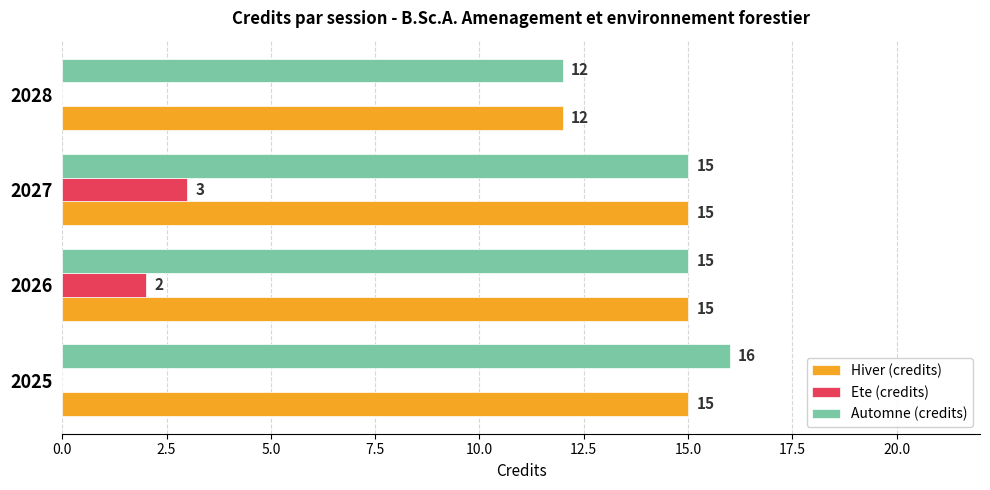

At which category is the sum across all series the highest?

2027